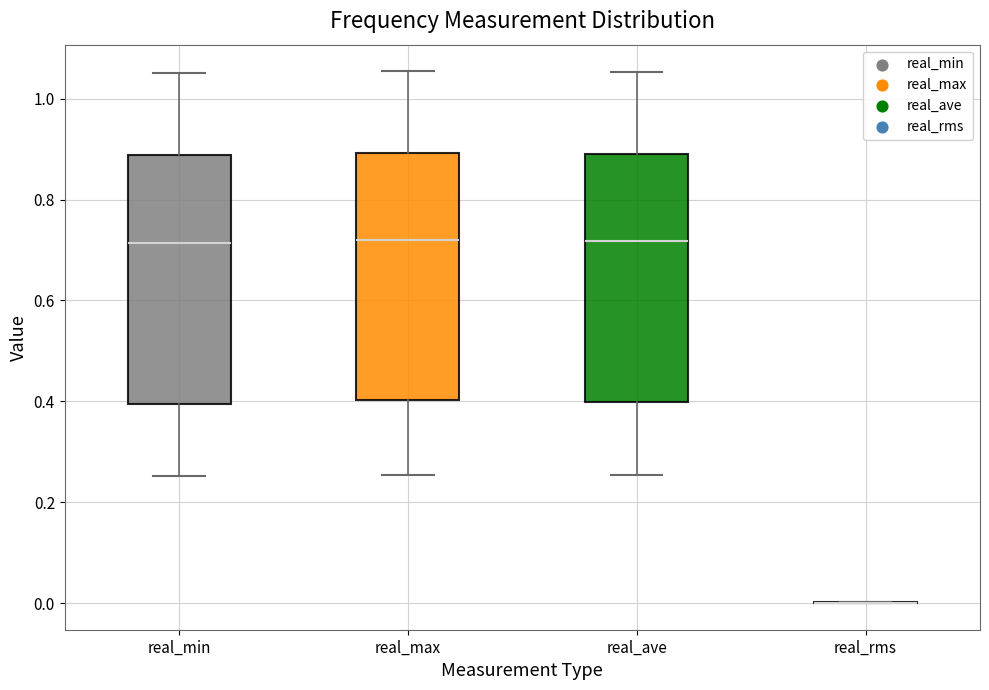

Reading left to right, transcribe this box plot: for each box, give where its median line is, the range the box spans, and where its two whiskers end, as read against the y-axis. The values are not printed on the chart, so give them approximately, as read against the axis.

real_min: median 0.72, box 0.40 to 0.88, whiskers 0.26 to 1.04
real_max: median 0.72, box 0.40 to 0.90, whiskers 0.26 to 1.06
real_ave: median 0.72, box 0.40 to 0.90, whiskers 0.26 to 1.06
real_rms: box collapsed to a line at 0.00, whiskers 0.00 to 0.00